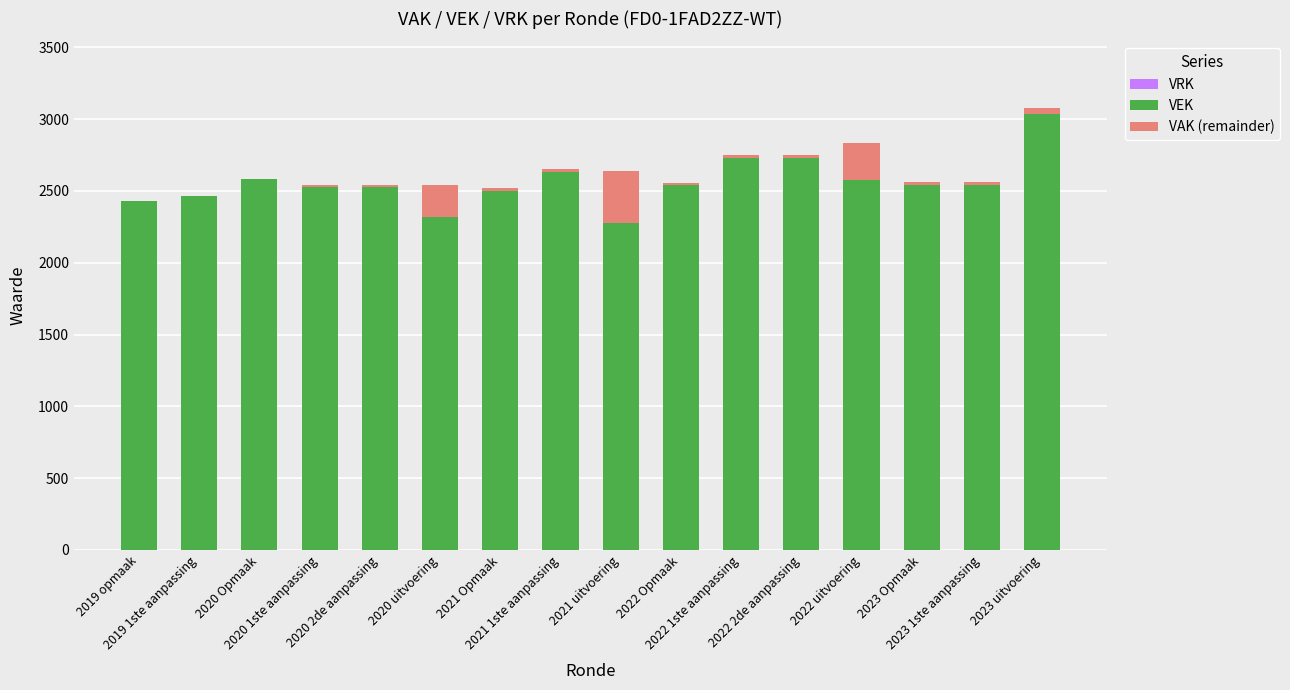

What is the sum of all VEK values?

40974